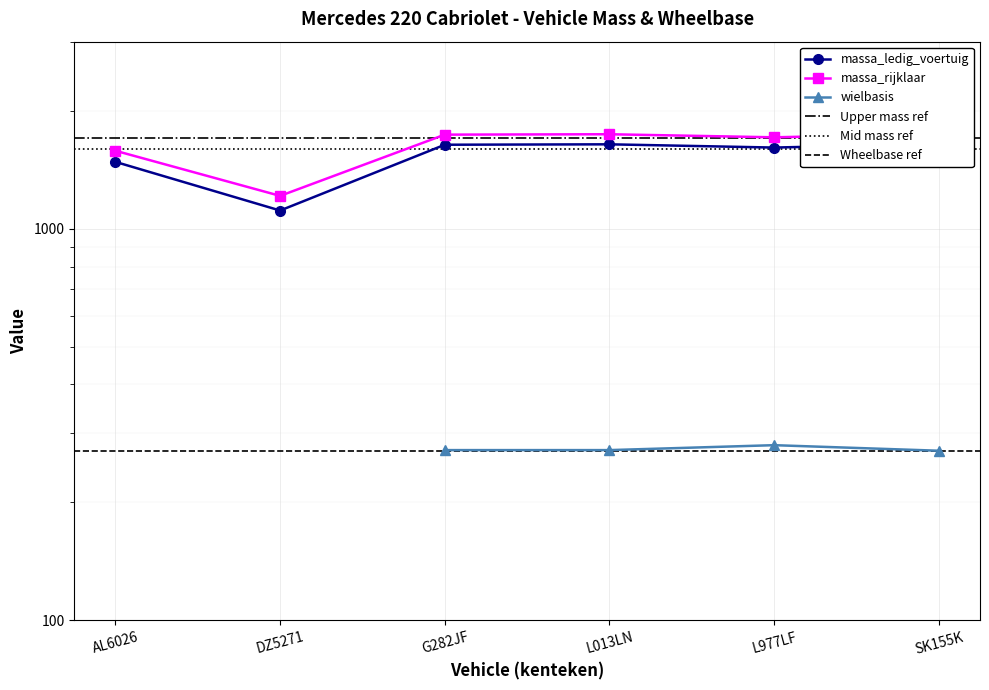

What is the value of the massa_rijklaar point at the 5th from the left?

1710